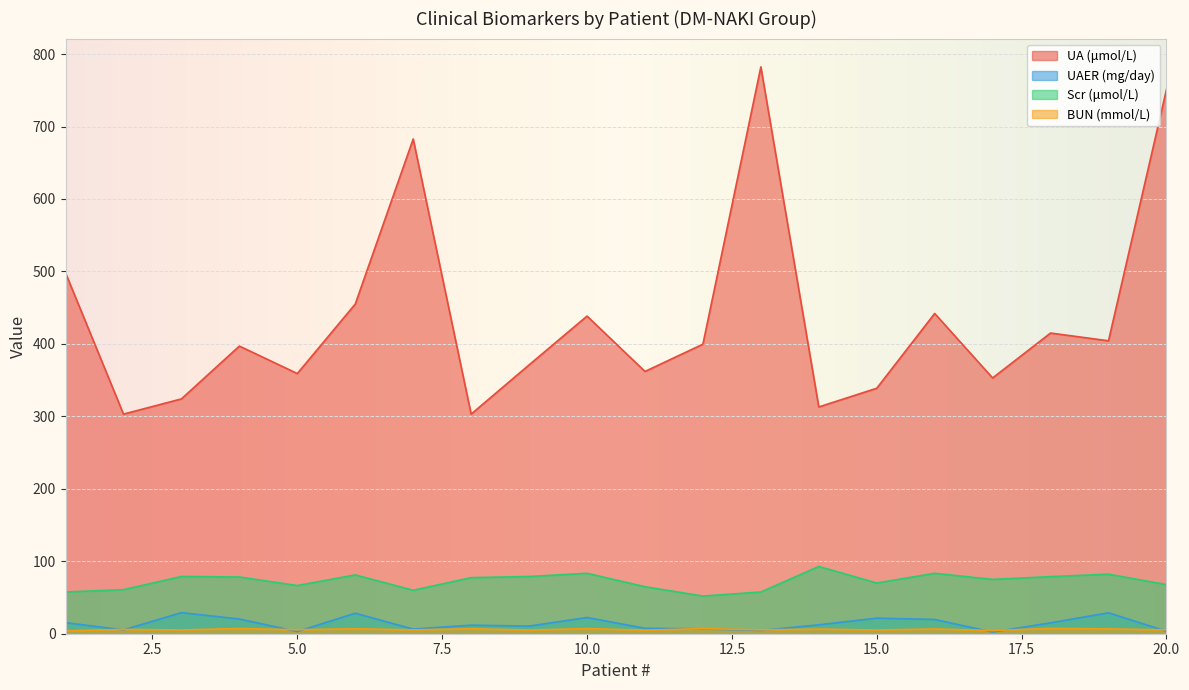

In Scr (μmol/L), how many points are higher than both neighbors (excluding endpoints)?

6